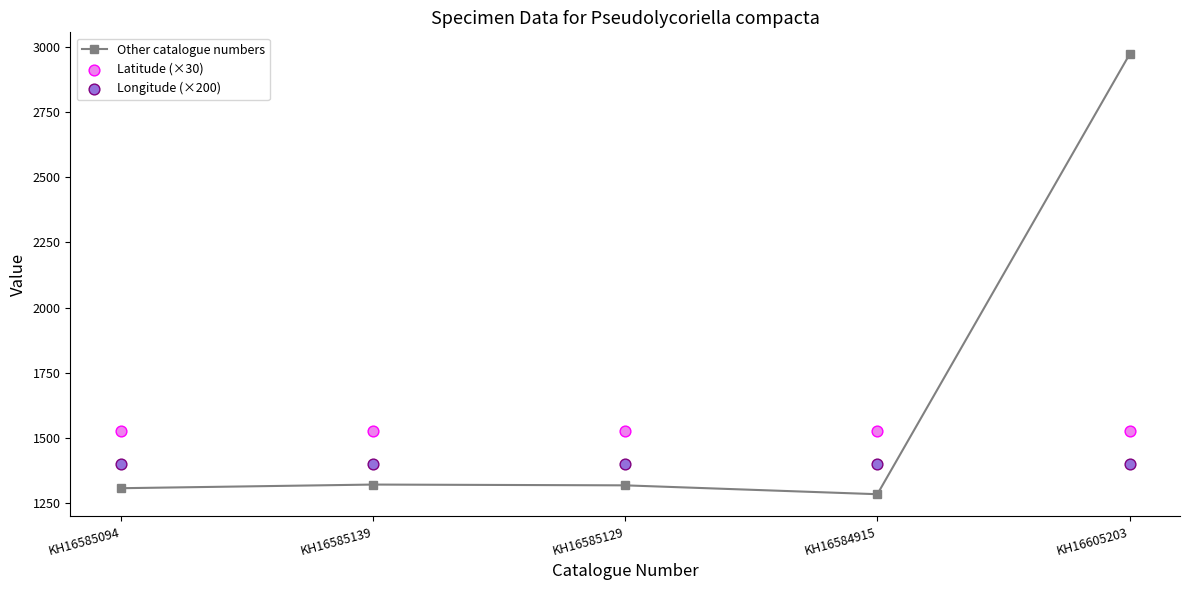

Which series has the largest Y range (max minus min)?

Other catalogue numbers